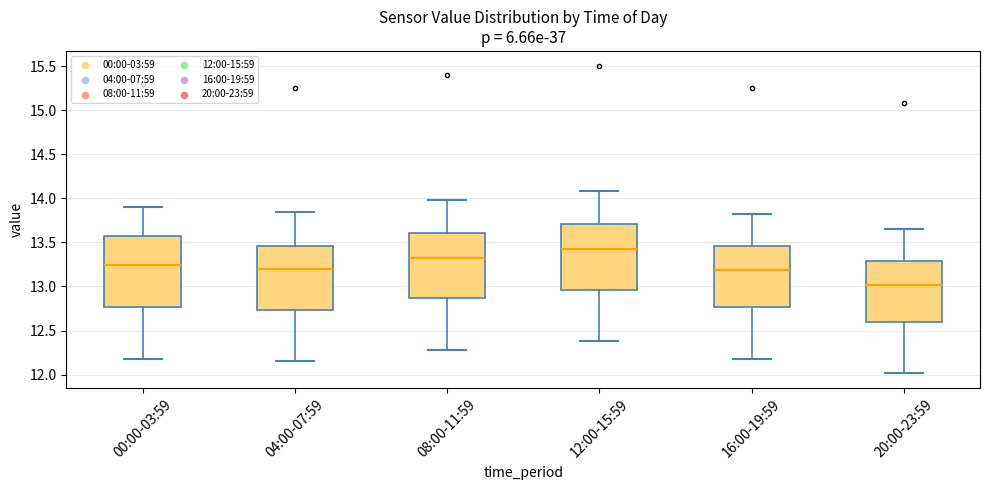

Where is the upper edge of the box for 12:00-15:59 on the y-axis? The values are not printed on the chart, so give them approximately, as read against the axis.

13.70